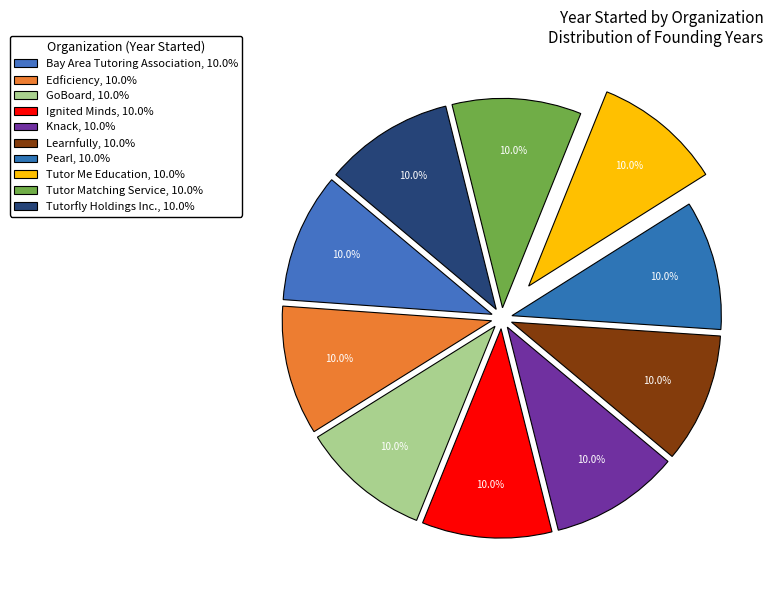

What is the smallest slice in the pie chart?

Tutor Me Education